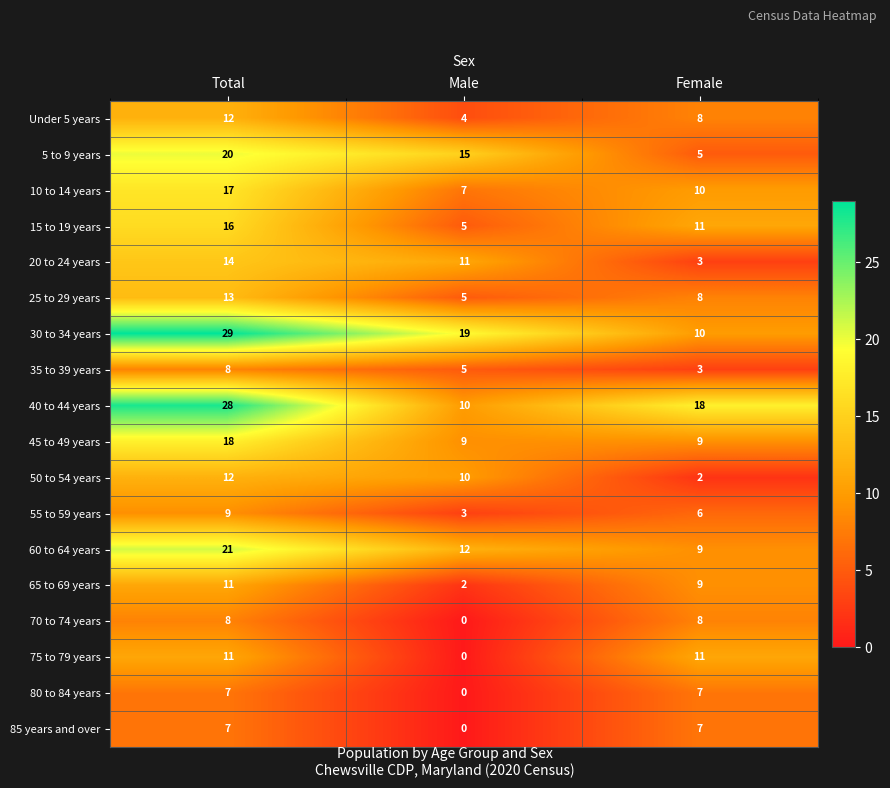

At which category is the sum across all series the highest?

Total